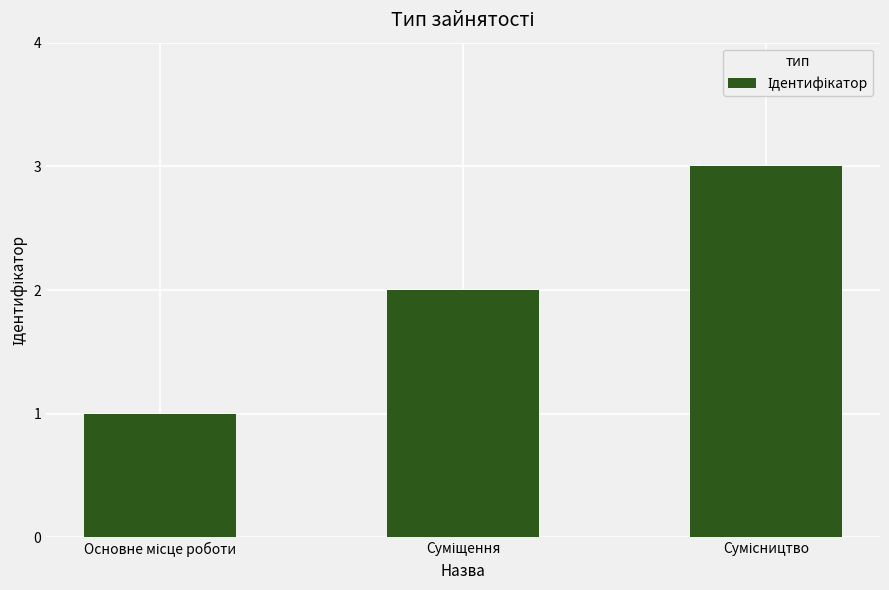

What is the maximum value shown in the chart?

3